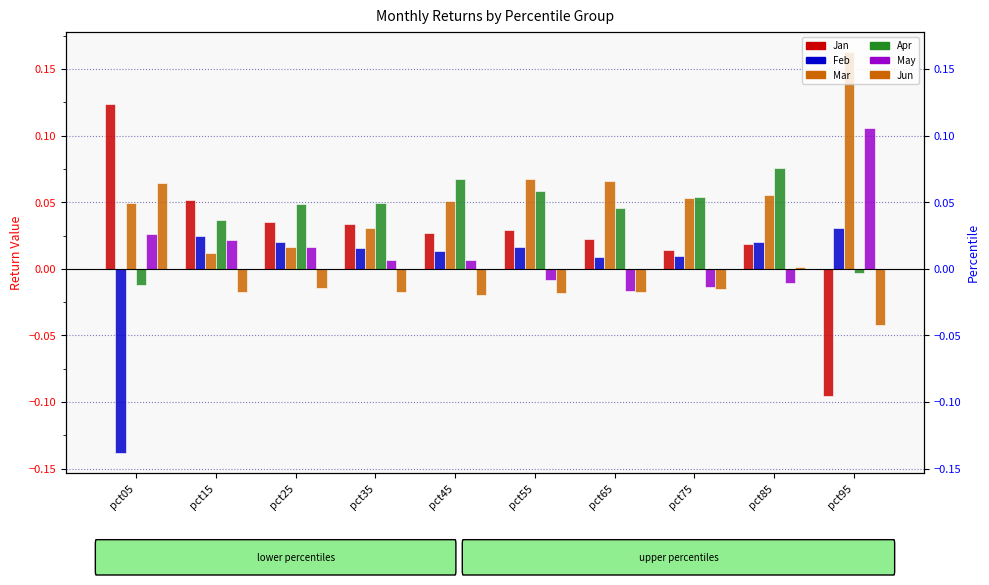

Reading right to left, what are all the values shown in this chart?

Jan: -0.1	0.0	0.0	0.0	0.0	0.0	0.0	0.0	0.1	0.1
Feb: 0.0	0.0	0.0	0.0	0.0	0.0	0.0	0.0	0.0	-0.1
Mar: 0.2	0.1	0.1	0.1	0.1	0.1	0.0	0.0	0.0	0.0
Apr: -0.0	0.1	0.1	0.0	0.1	0.1	0.0	0.0	0.0	-0.0
May: 0.1	-0.0	-0.0	-0.0	-0.0	0.0	0.0	0.0	0.0	0.0
Jun: -0.0	0.0	-0.0	-0.0	-0.0	-0.0	-0.0	-0.0	-0.0	0.1